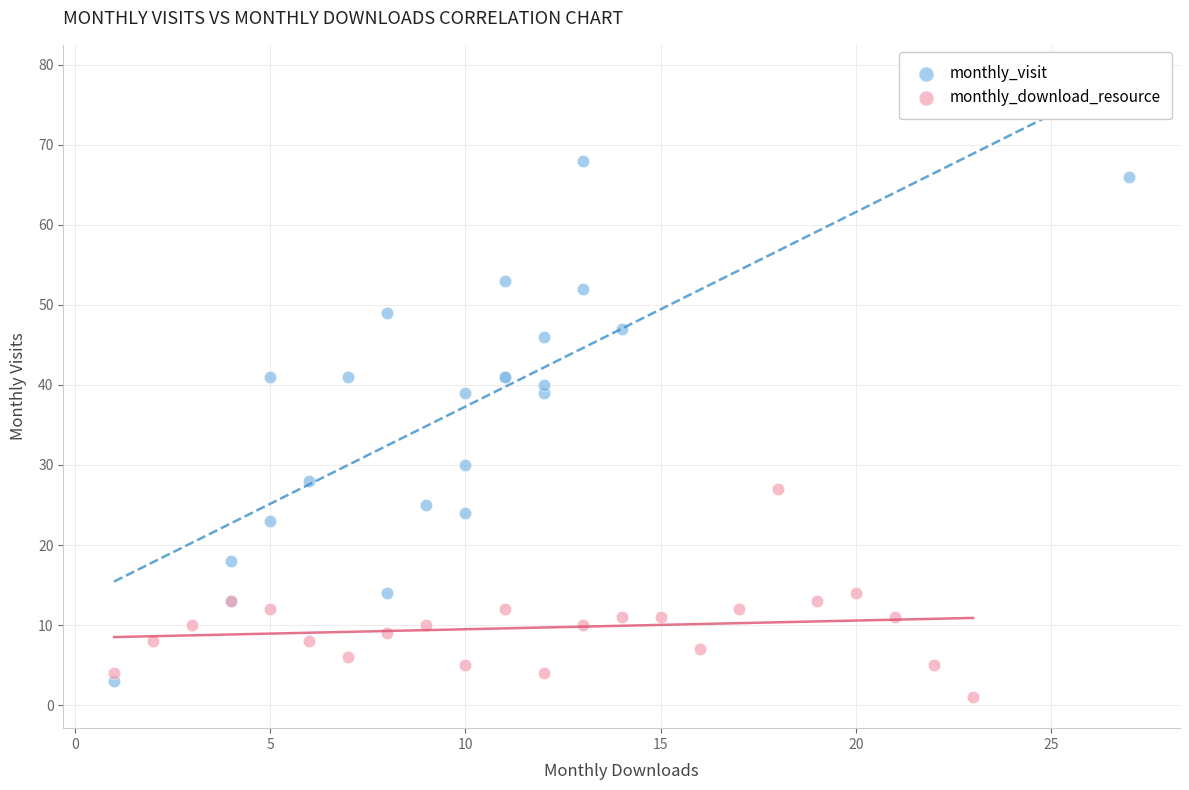

Which series contains the highest Y value?

monthly_visit